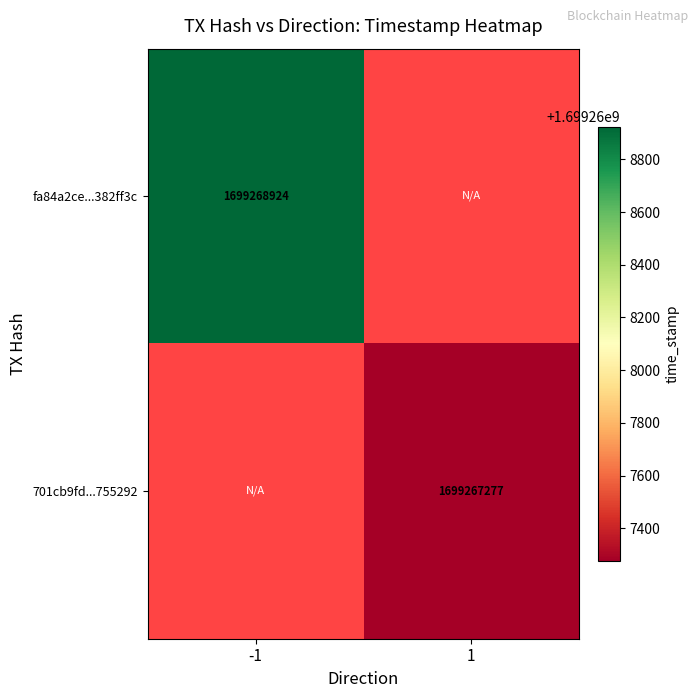

The 701cb9fd0723f479fea14eb4ce34f0a2a755292 series shows 2 at 0. True or false?

False